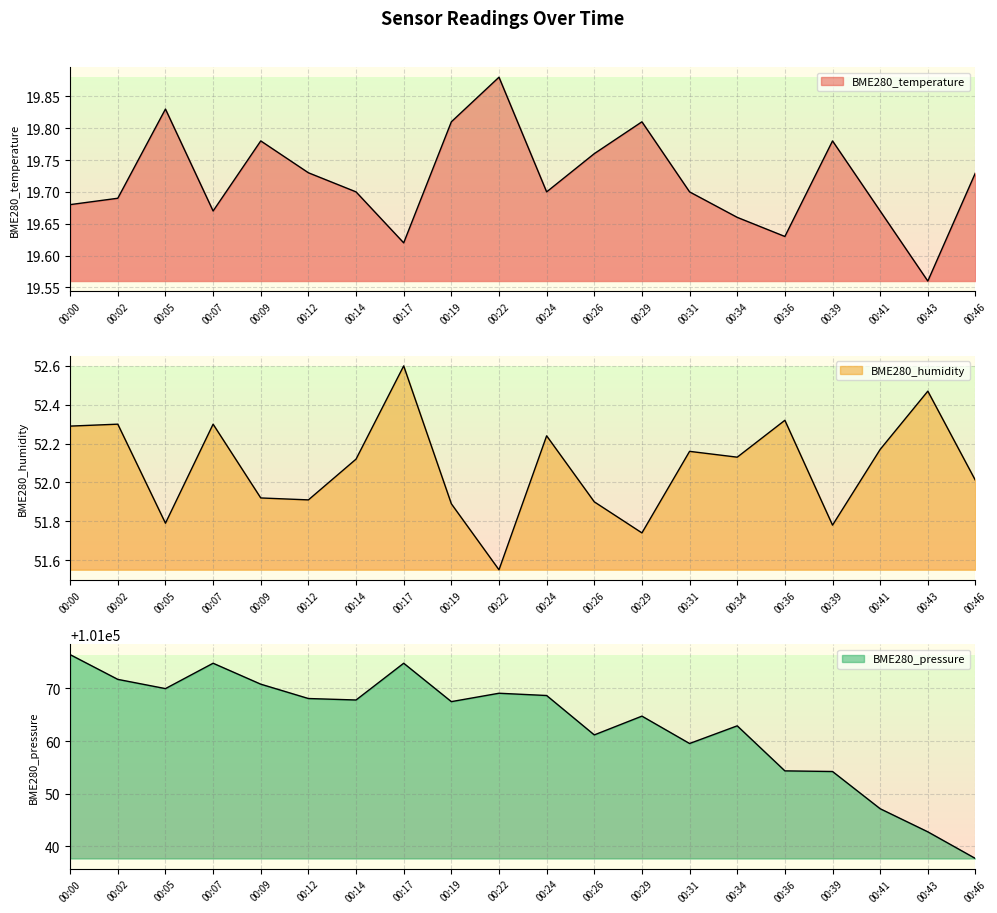

How many data points does each series have?

20